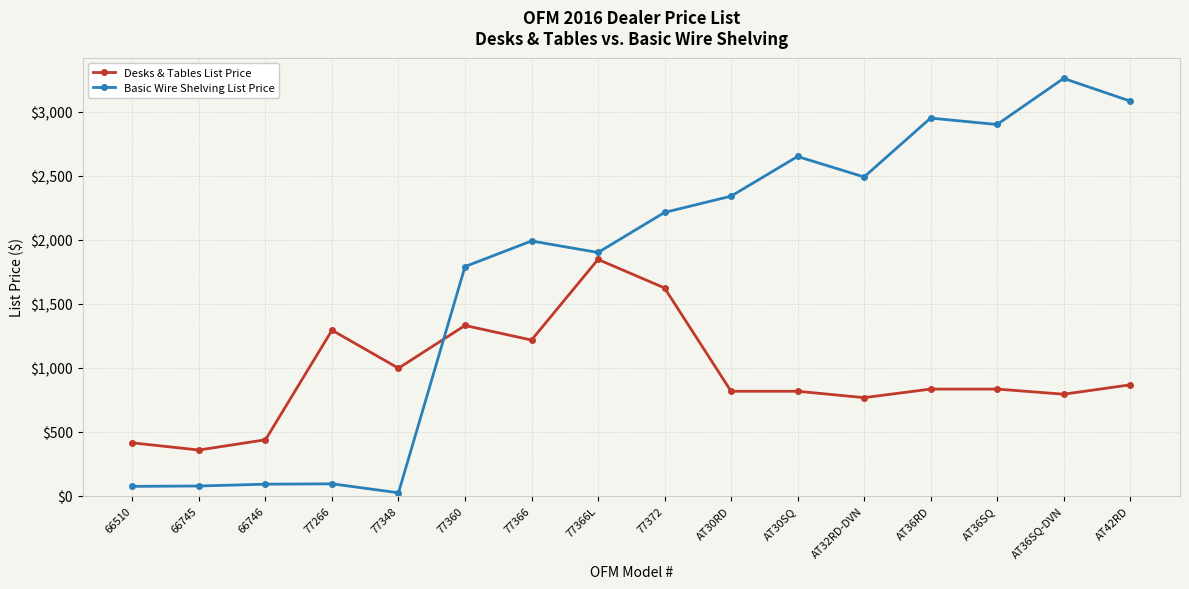

The value of Desks & Tables List Price at 77360 is 645. True or false?

False